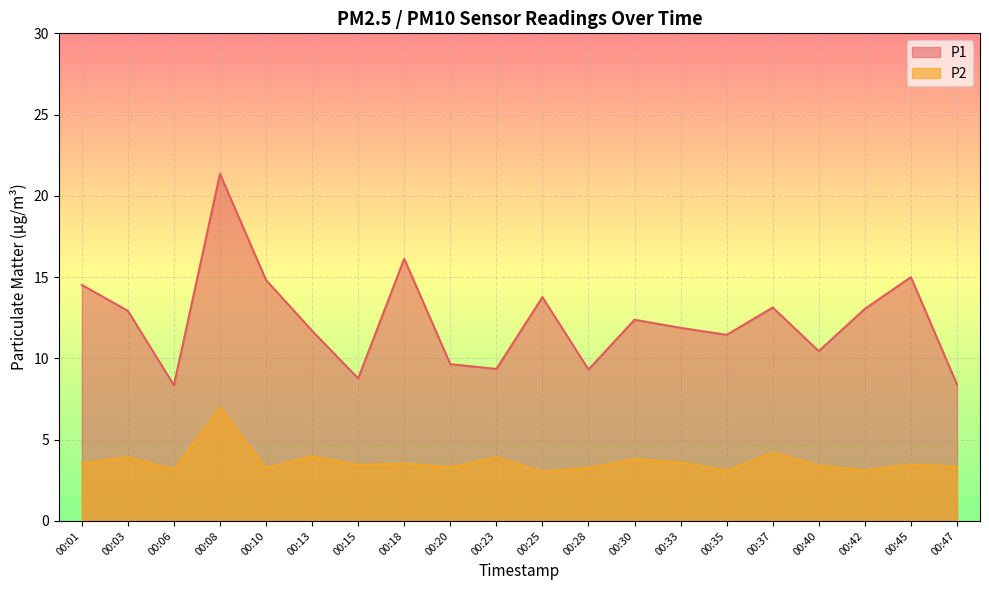

At which label does P1 first exceed 12?

00:01